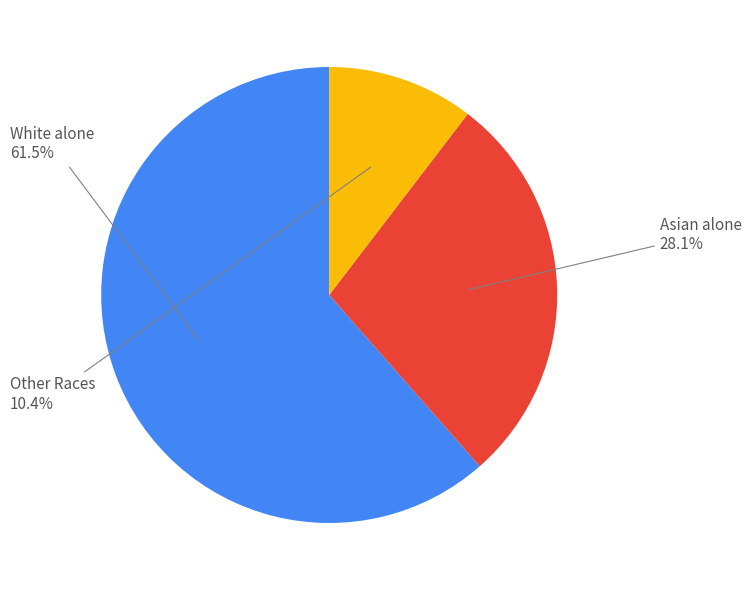

Is there any slice that represents more than half of the pie?

Yes